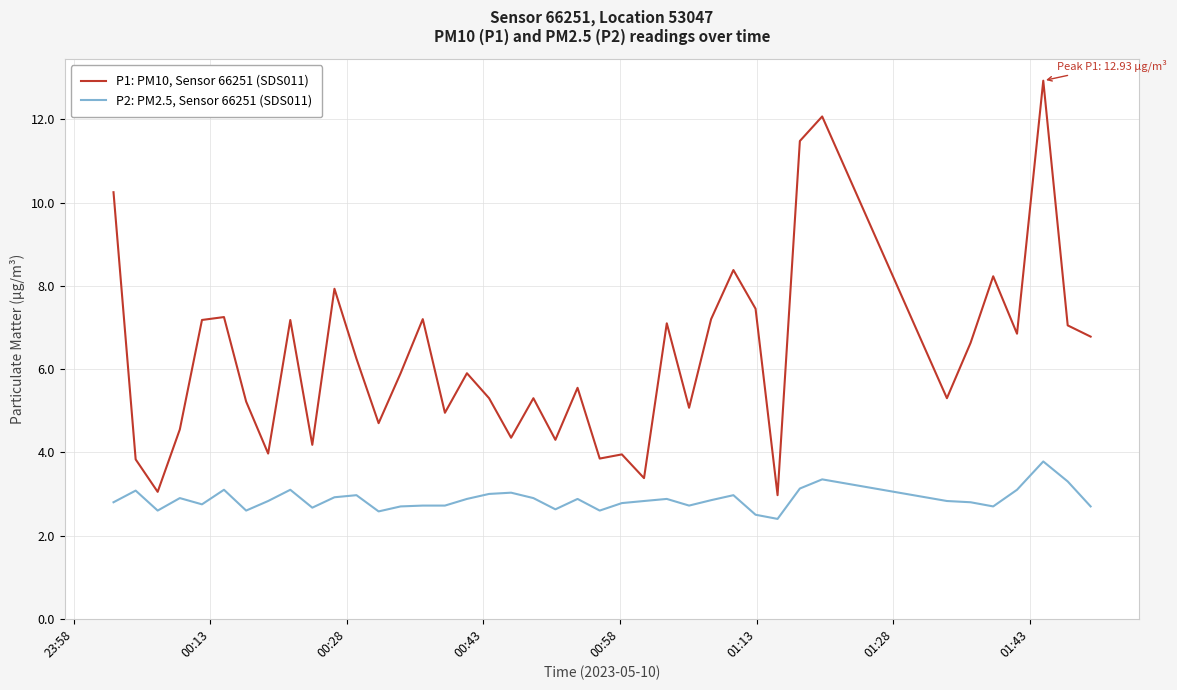

What is the difference between the maximum and minimum values in the P1: PM10, Sensor 66251 (SDS011) series?

10.0